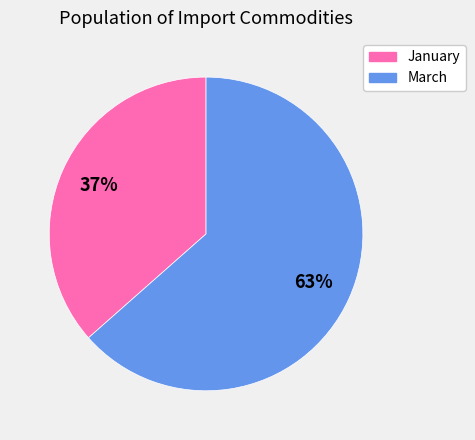

To the nearest percent, what portion does March represent?

63%